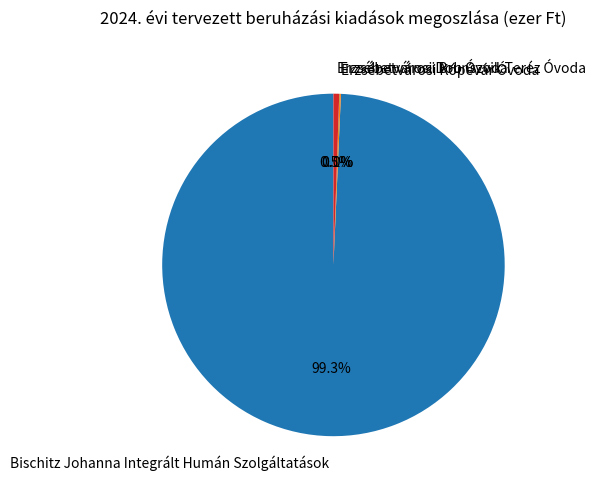

What is the majority slice?

Bischitz Johanna Integrált Humán Szolgáltatások